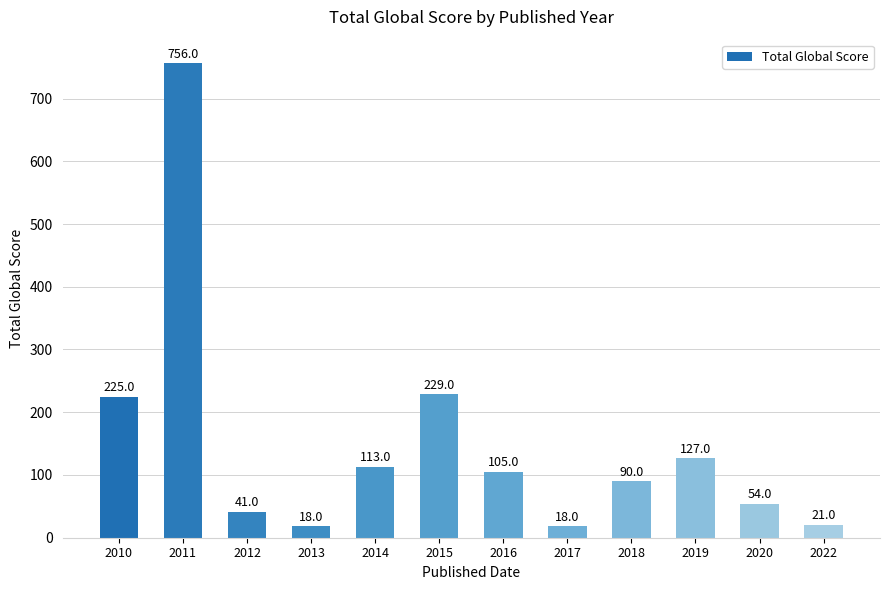

What is the difference between the values at 2010 and 2012?

184